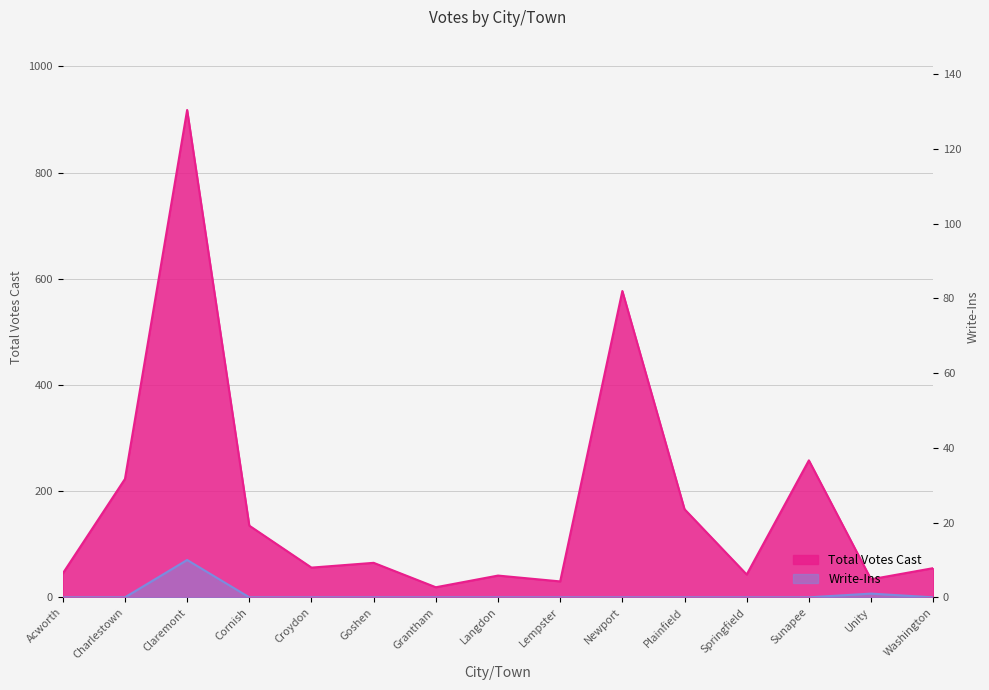

What is the label of the 2nd point from the right?

Unity